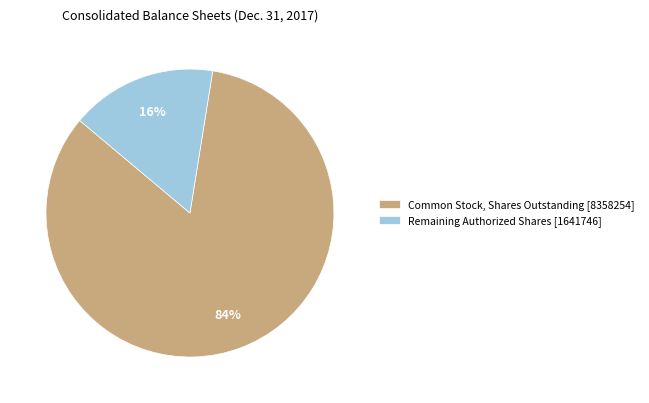

Which slice is the smallest?

Remaining Authorized Shares [1641746]